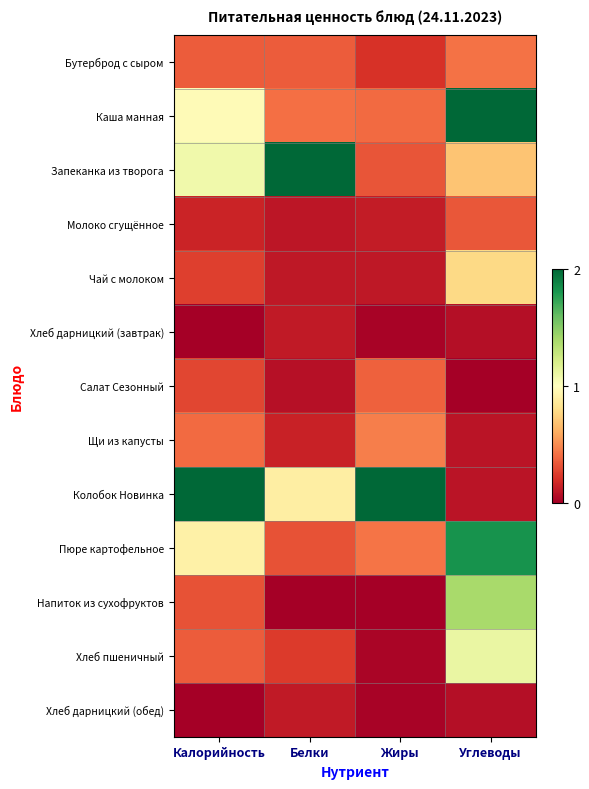

At which category is the sum across all series the highest?

Углеводы